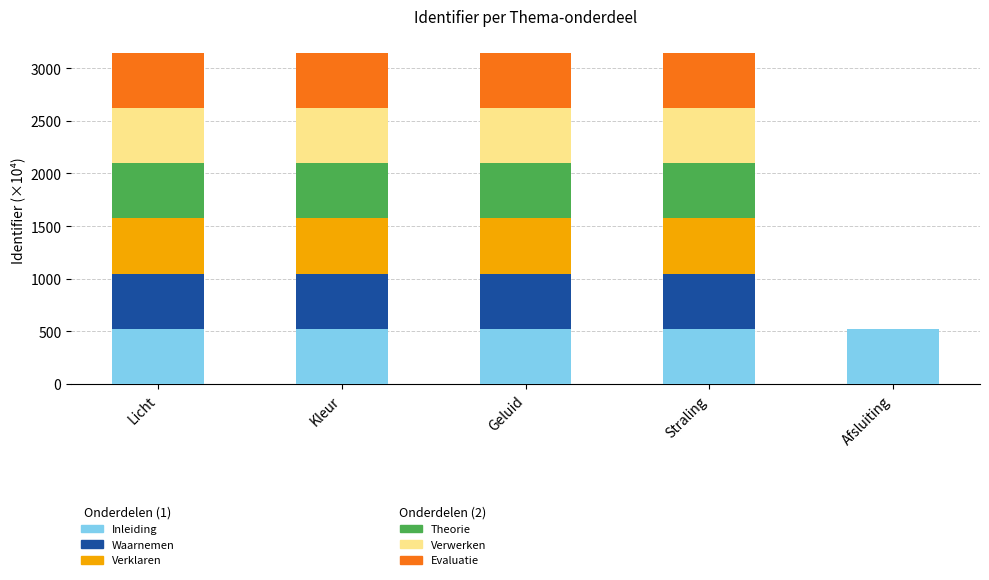

What is the total value across all series at Licht?

3148.3